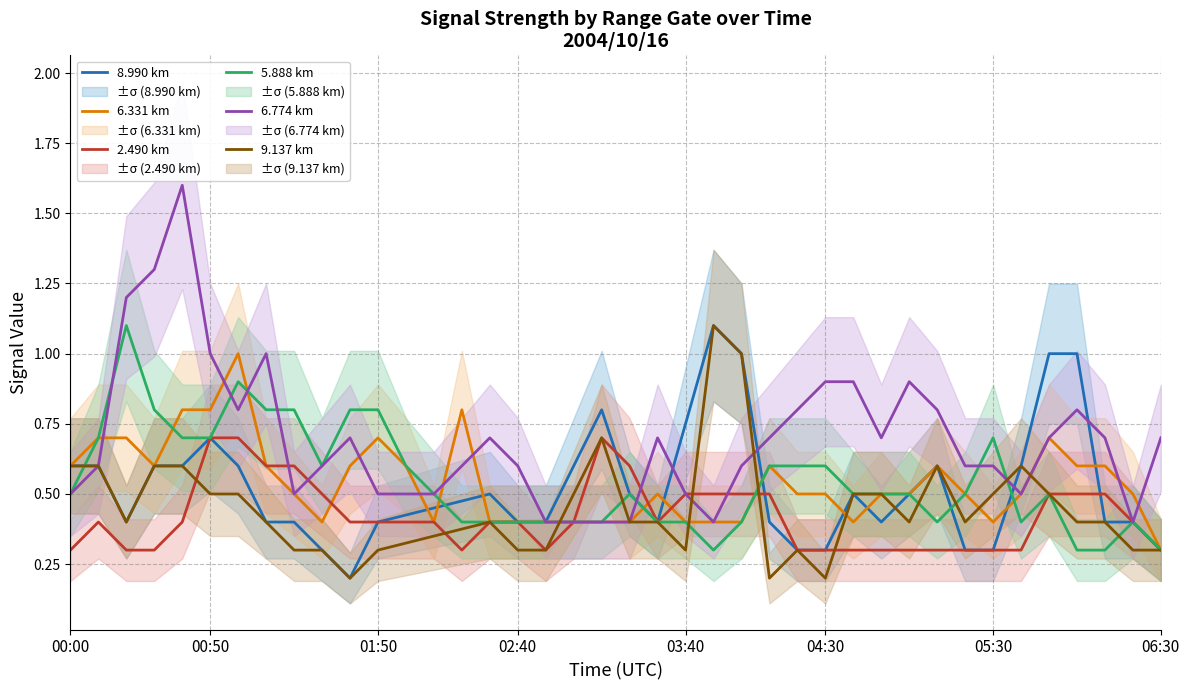

What are all the series names shown in the legend?

8.990 km, 6.331 km, 2.490 km, 5.888 km, 6.774 km, 9.137 km